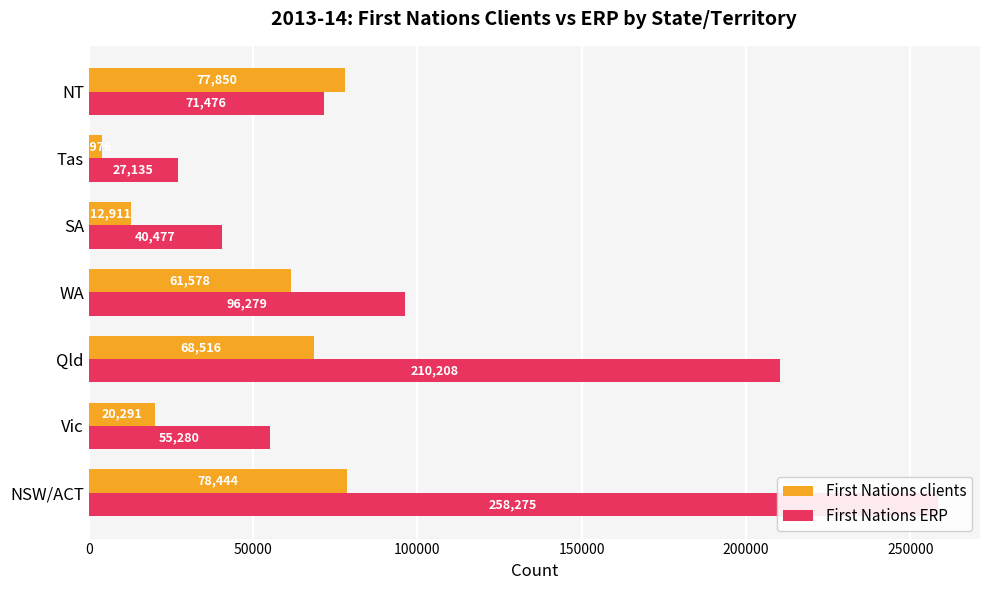

At SA, list the series in order from largest to smallest.

First Nations ERP, First Nations clients